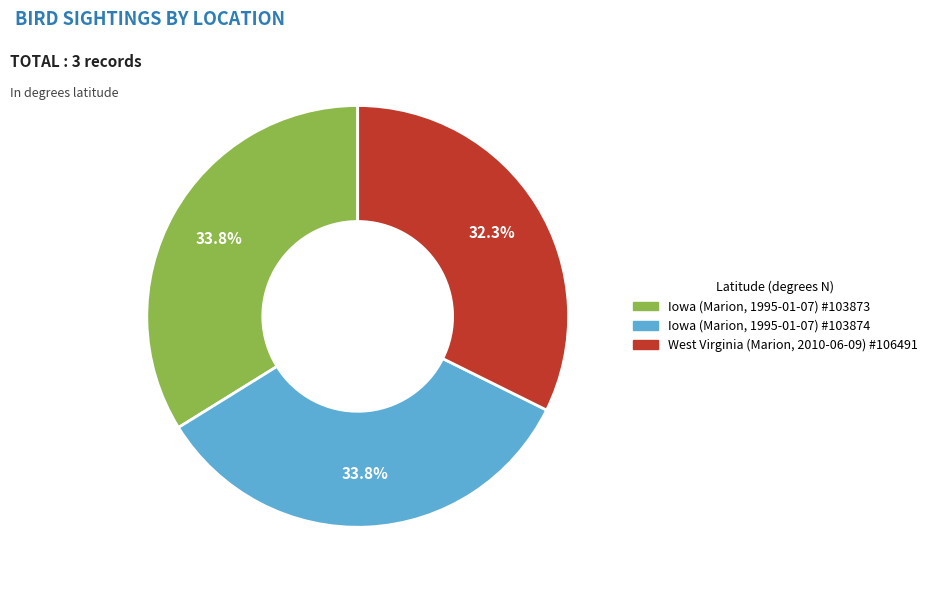

Is there any slice that represents more than half of the pie?

No